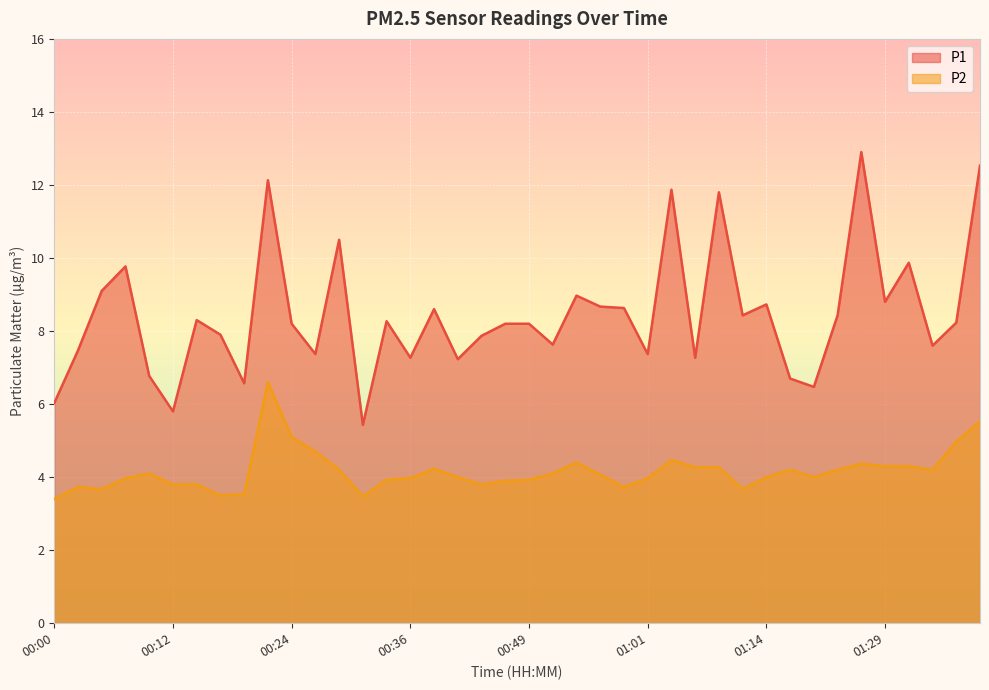

What position from the right is 00:49?

20